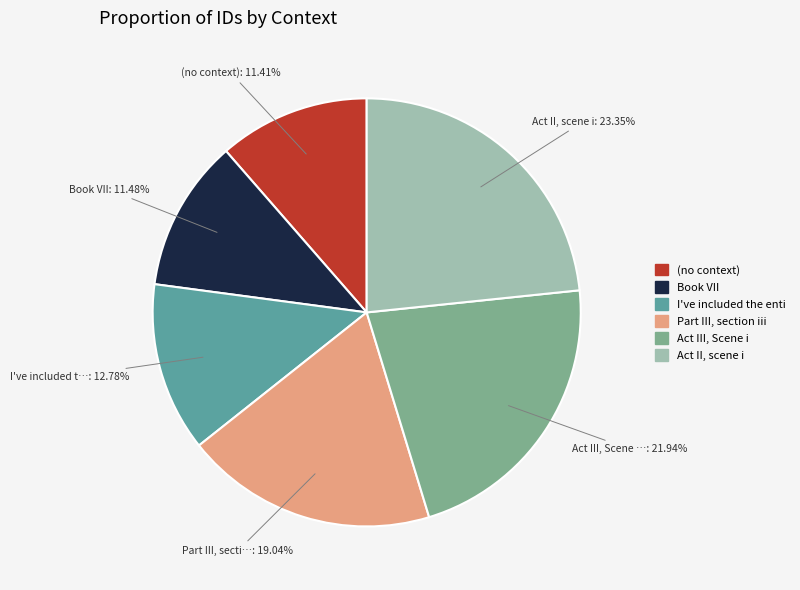

Is there any slice that represents more than half of the pie?

No